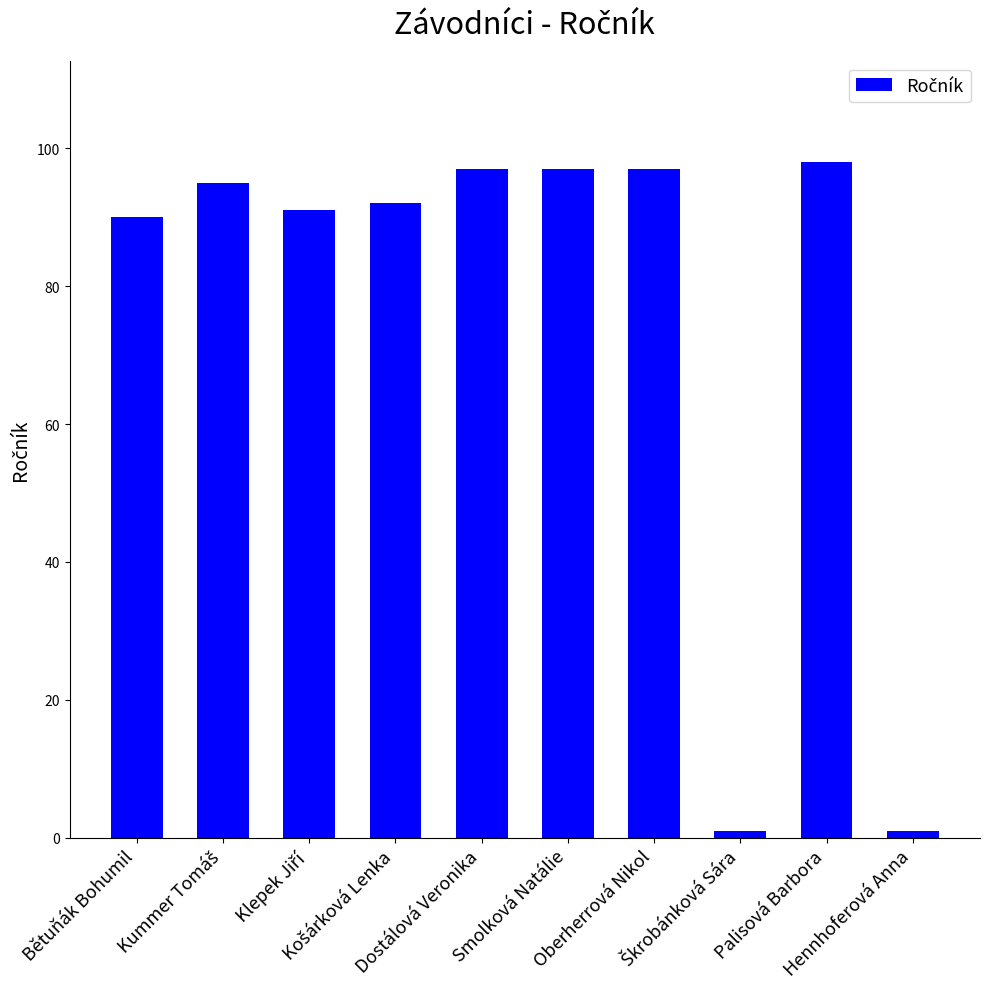

What is the sum of all values?

759